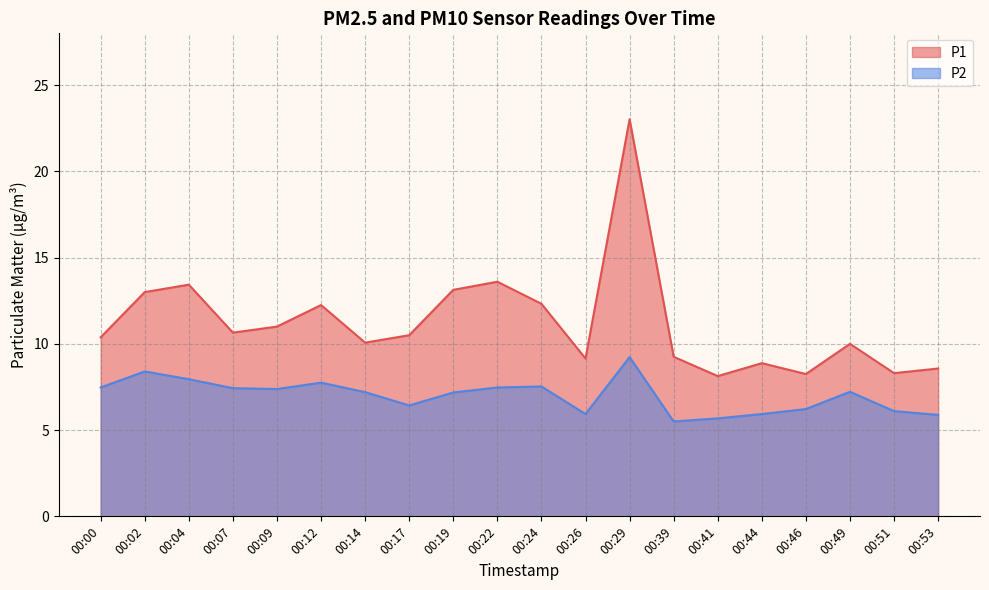

What is the sum of the P1 values at 00:24 and 00:19?

25.5